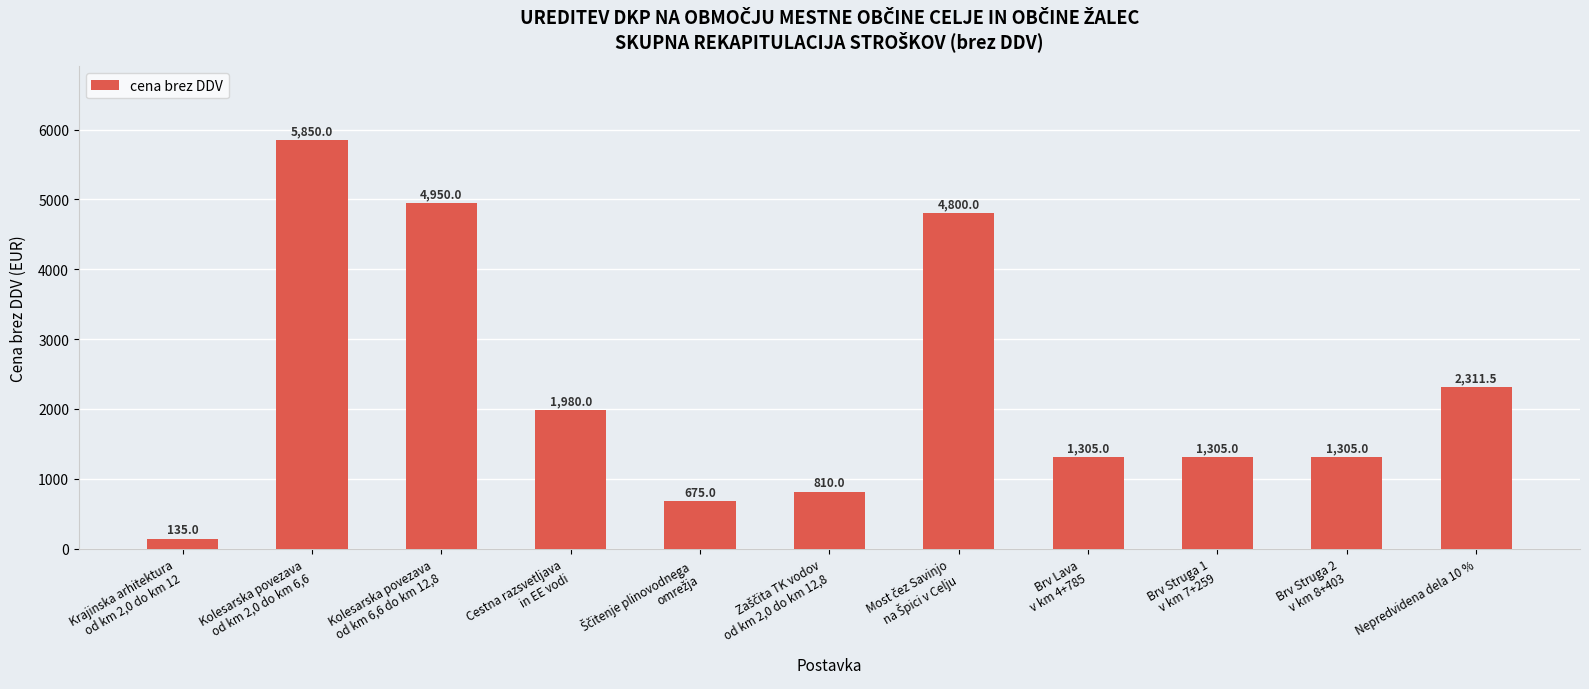

What is the difference between the values at Krajinska arhitektura
od km 2,0 do km 12 and Cestna razsvetljava
in EE vodi?

1845.0